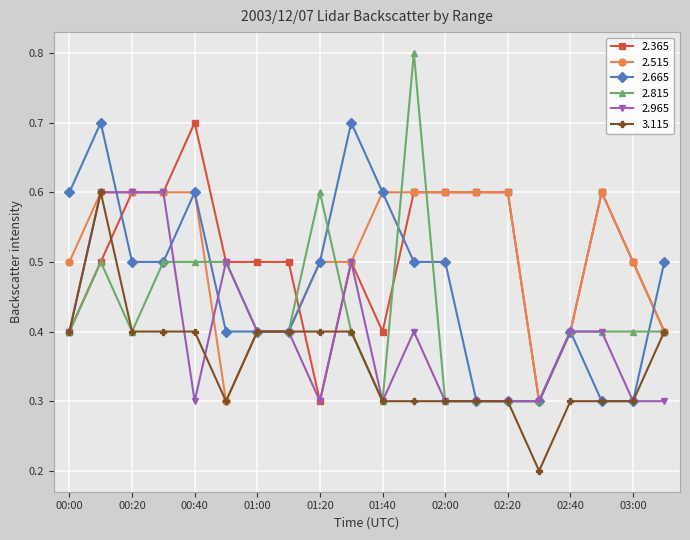

What is the maximum value shown in the chart?

0.8